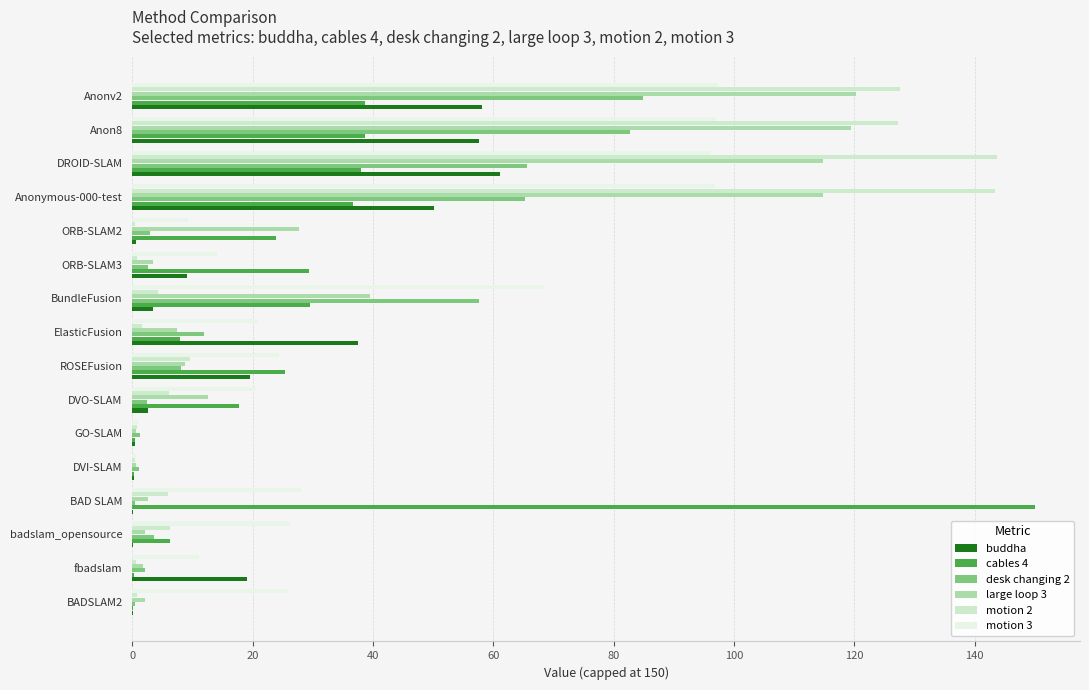

Where is buddha nearest to the value 30?

ElasticFusion